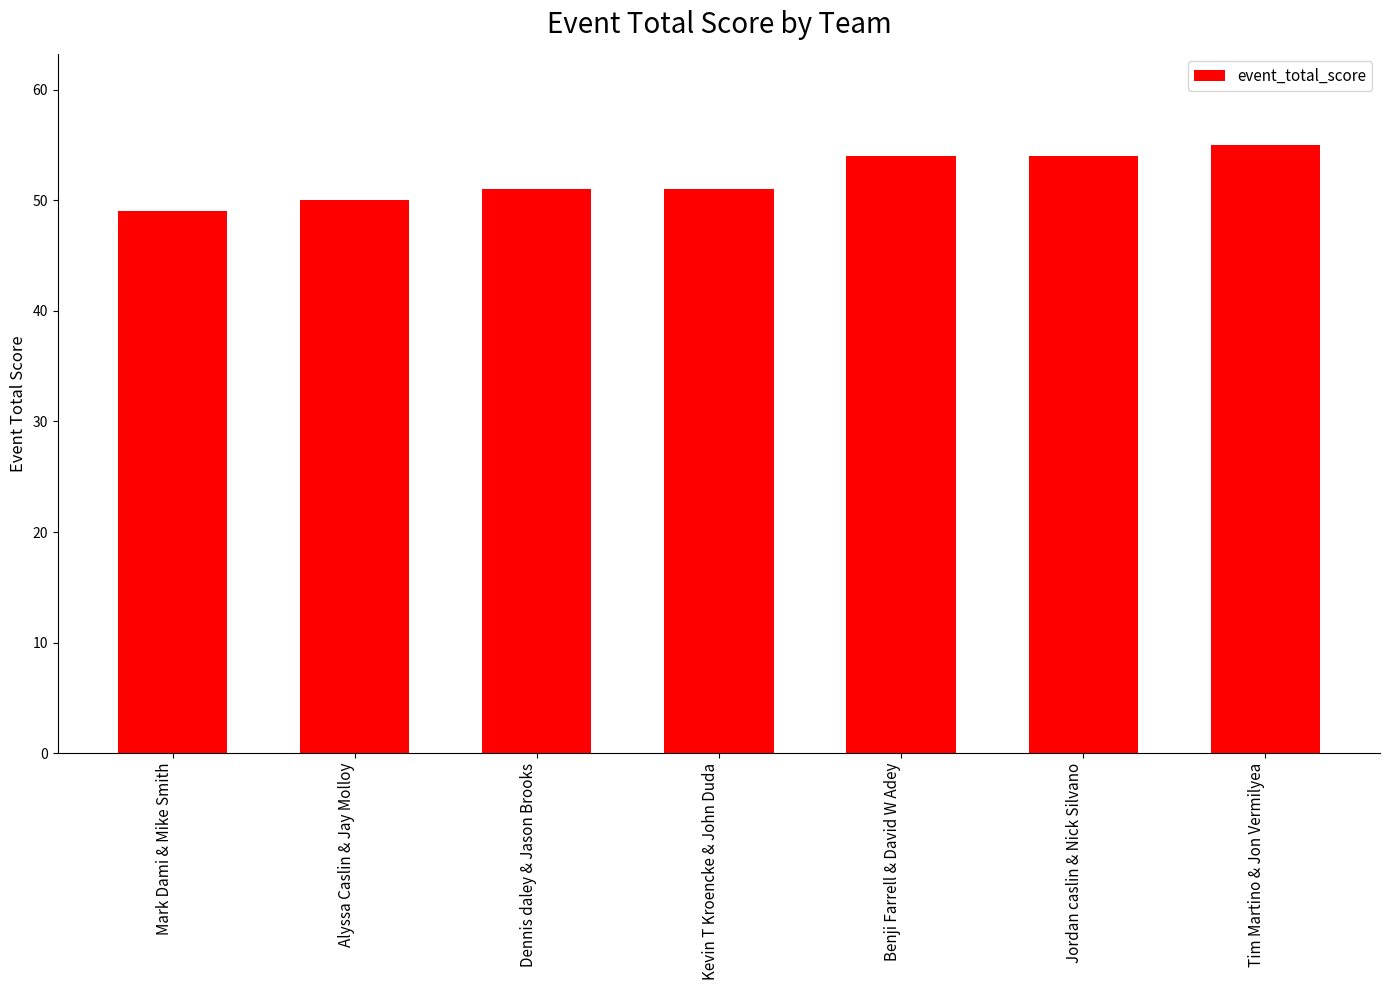

What is the greatest value displayed?

55